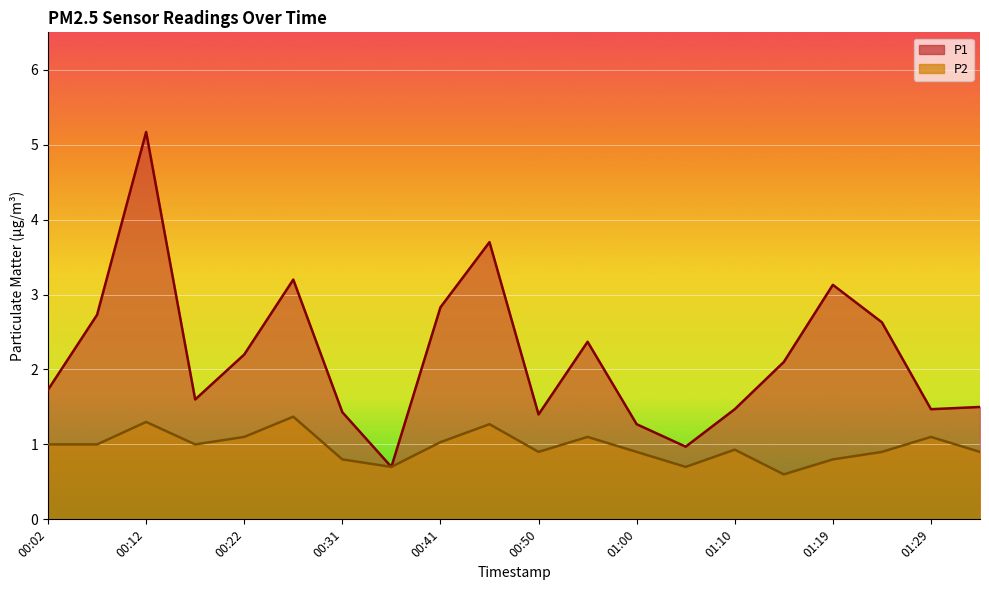

The value of P2 at 00:12 is 0.6. True or false?

False